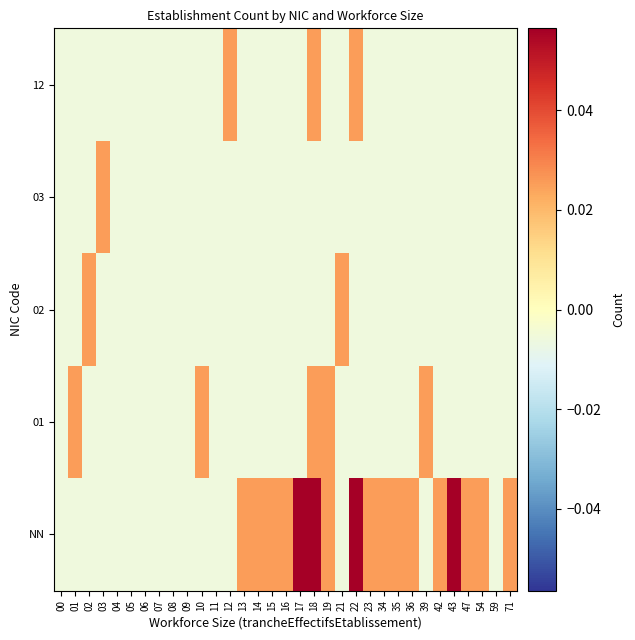

Between 35 and 43, which series saw the biggest shift?

NN